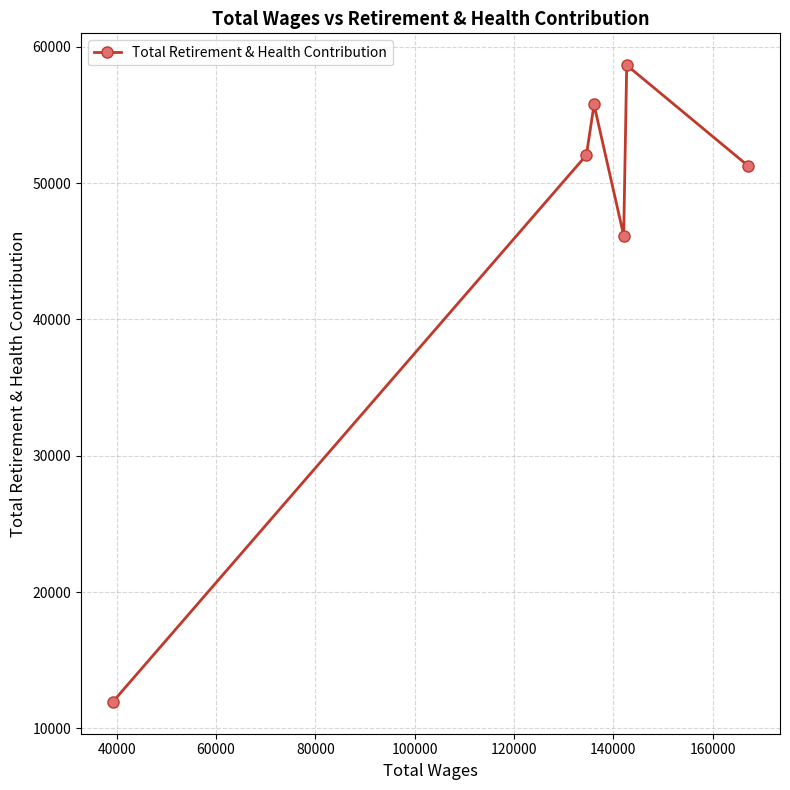

Count the number of categories in the chart.

6